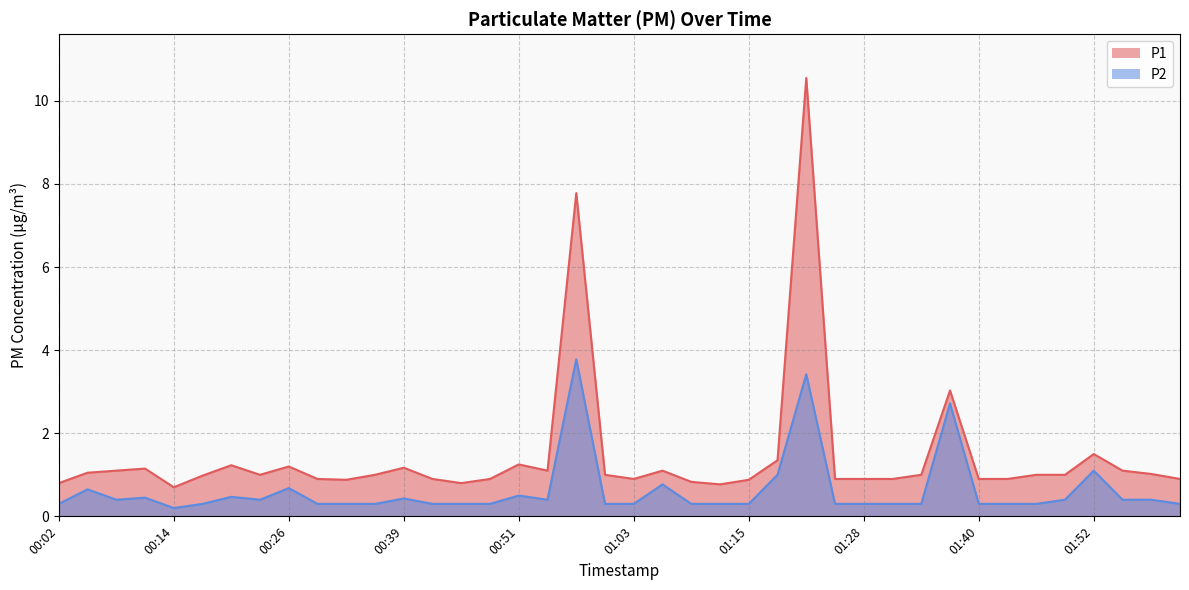

At which category does P2 reach its first local peak?

00:05